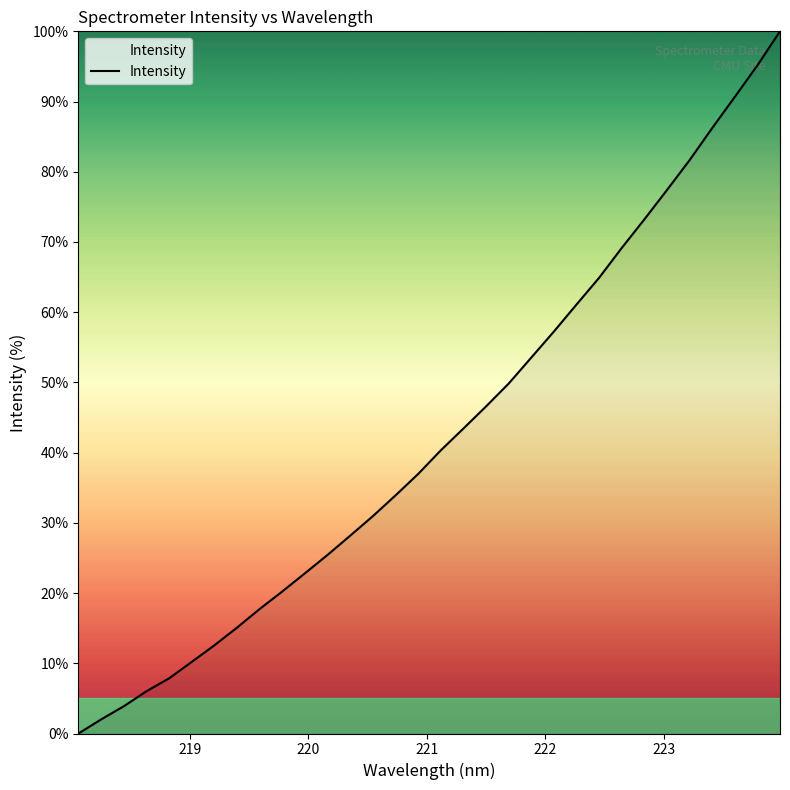

Reading left to right, what are all the values shown in this chart?

0.0	2.0	3.9	6.0	7.9	10.2	12.6	15.1	17.7	20.2	22.8	25.4	28.2	31.0	33.9	37.0	40.3	43.4	46.6	49.8	53.5	57.3	61.1	64.9	69.2	73.2	77.4	81.7	86.2	90.7	95.1	100.0